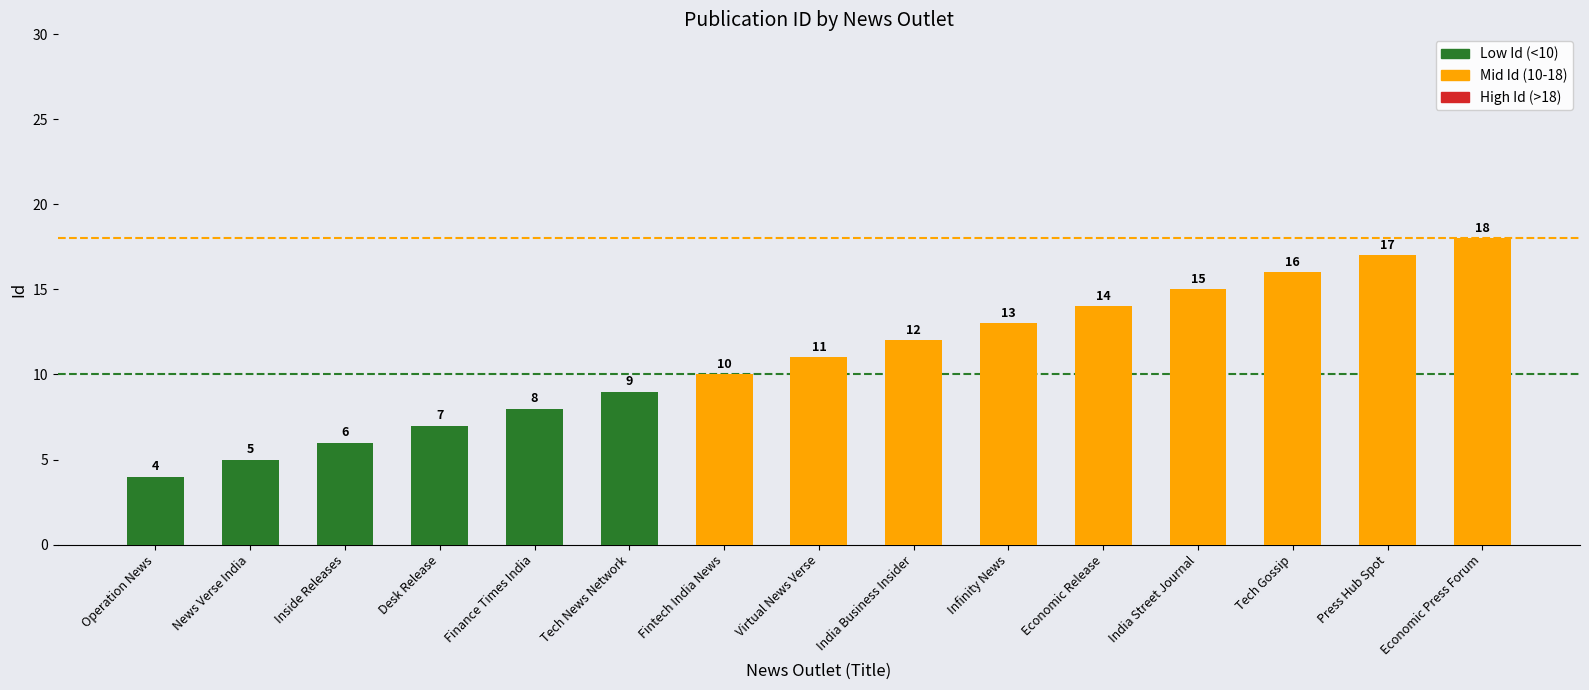

What is the difference between the maximum and minimum values?

14